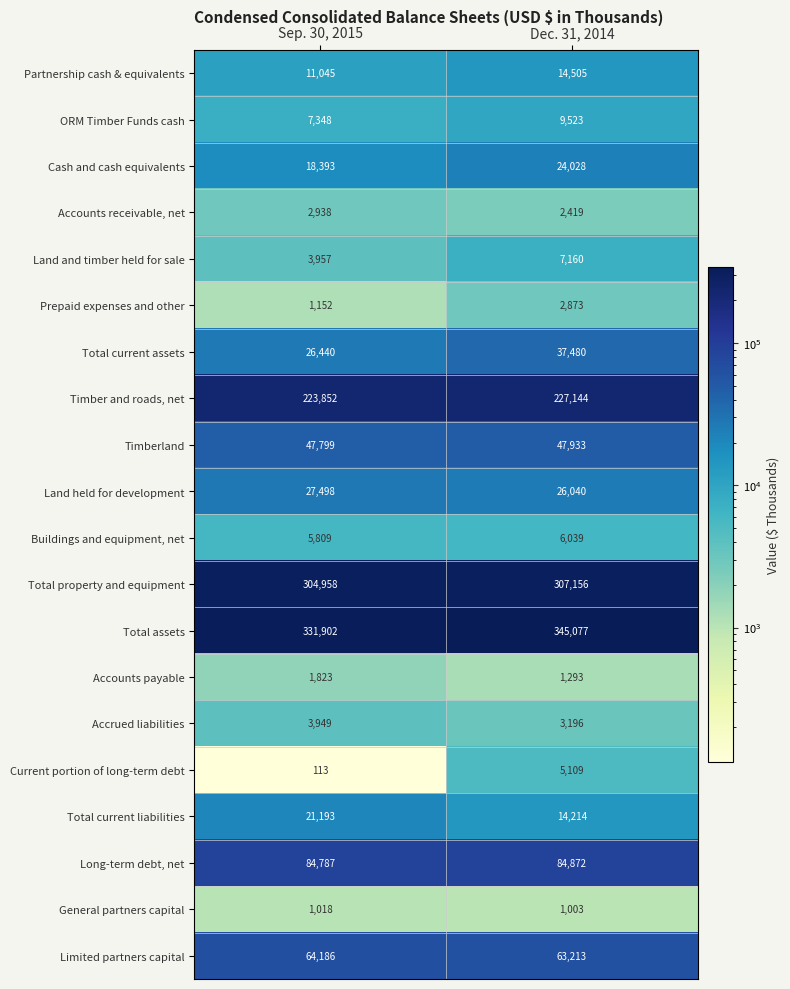

At how many categories does at least one series exceed 6882?

2